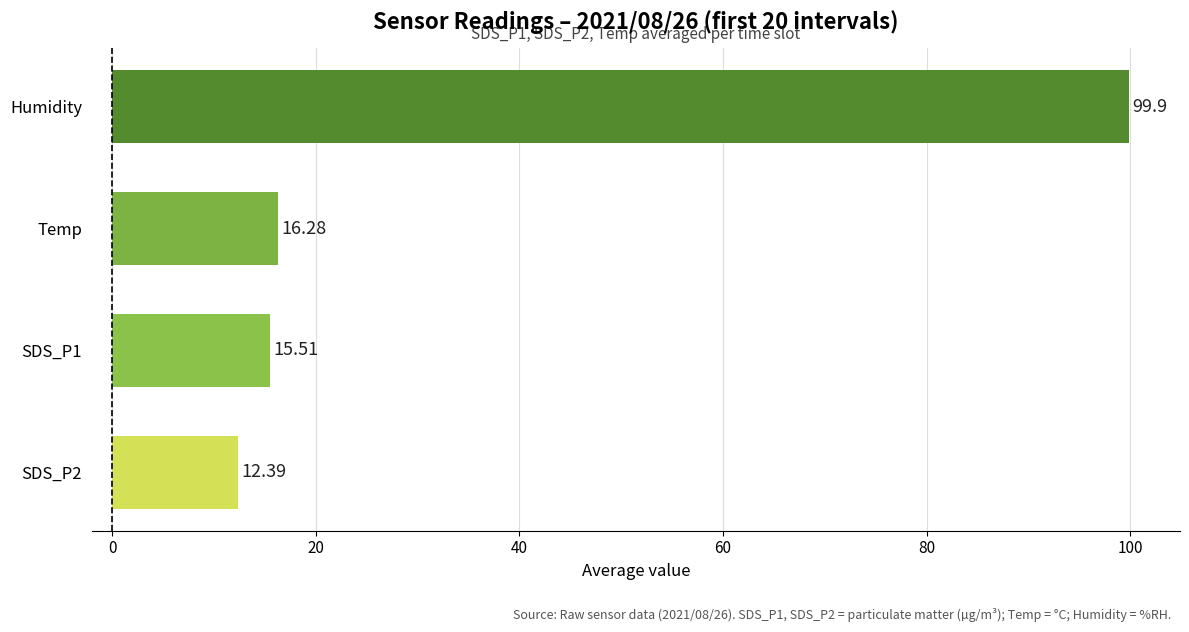

List the labels in order of value, largest first.

Humidity, Temp, SDS_P1, SDS_P2